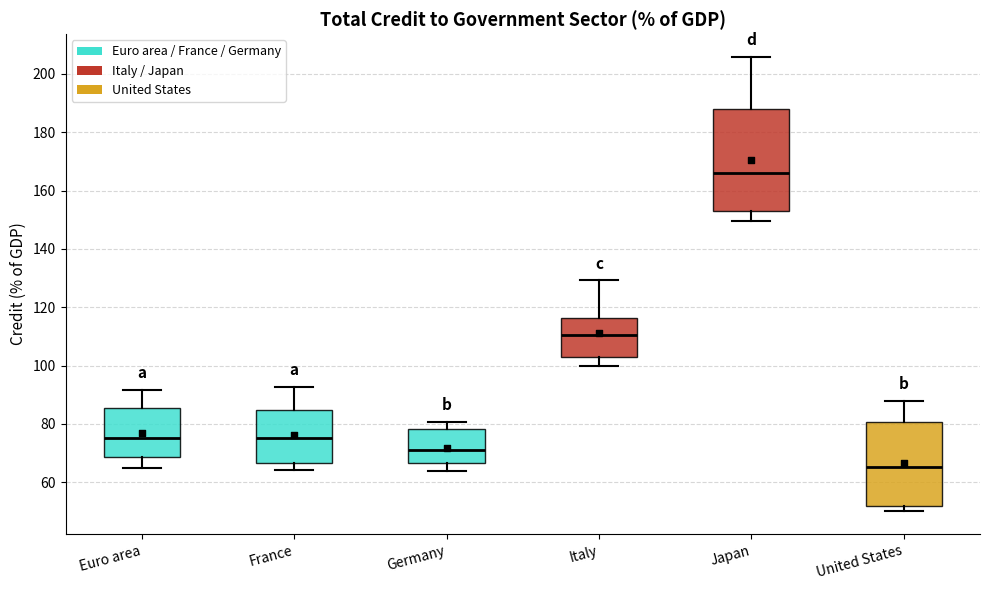

Reading left to right, read every box against the y-axis: the position of its median line, the range the box covers, and the ends of its whiskers. The values are not printed on the chart, so give them approximately, as read against the axis.

Euro area: median 76, box 68 to 86, whiskers 64 to 92
France: median 76, box 66 to 84, whiskers 64 to 92
Germany: median 72, box 66 to 78, whiskers 64 to 80
Italy: median 110, box 102 to 116, whiskers 100 to 130
Japan: median 166, box 152 to 188, whiskers 150 to 206
United States: median 66, box 52 to 80, whiskers 50 to 88